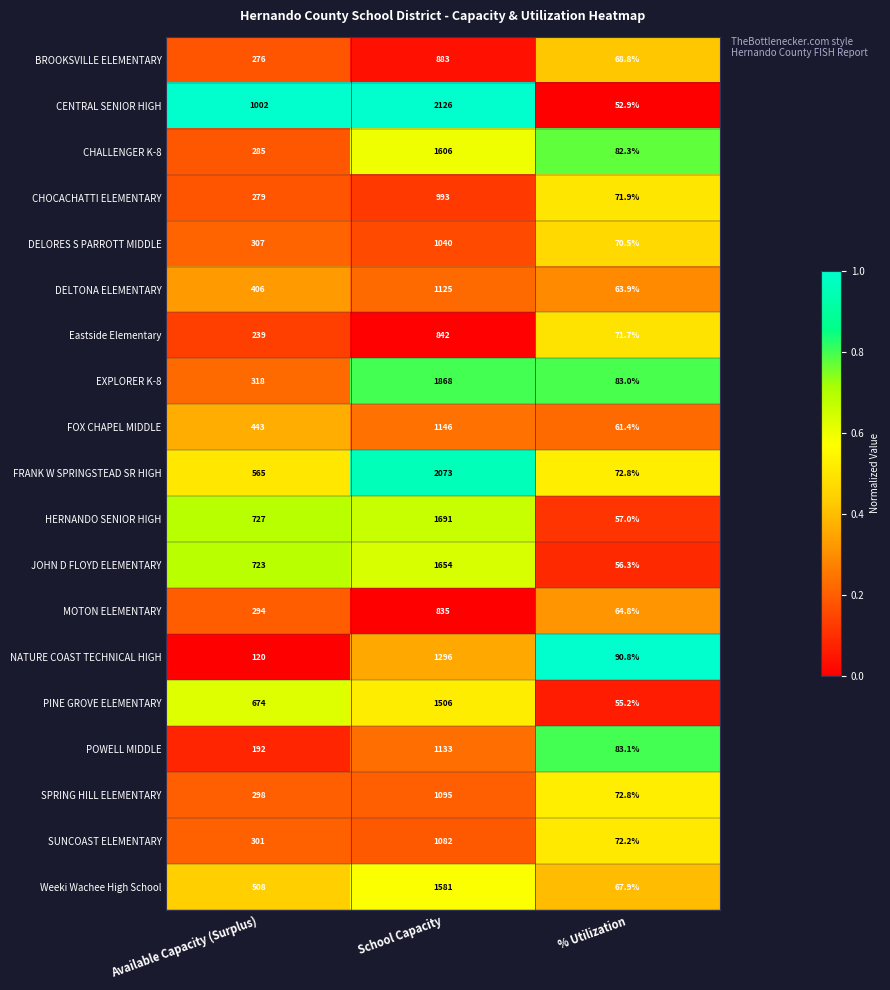

Which series changed the most between Available Capacity (Surplus) and School Capacity?

EXPLORER K-8